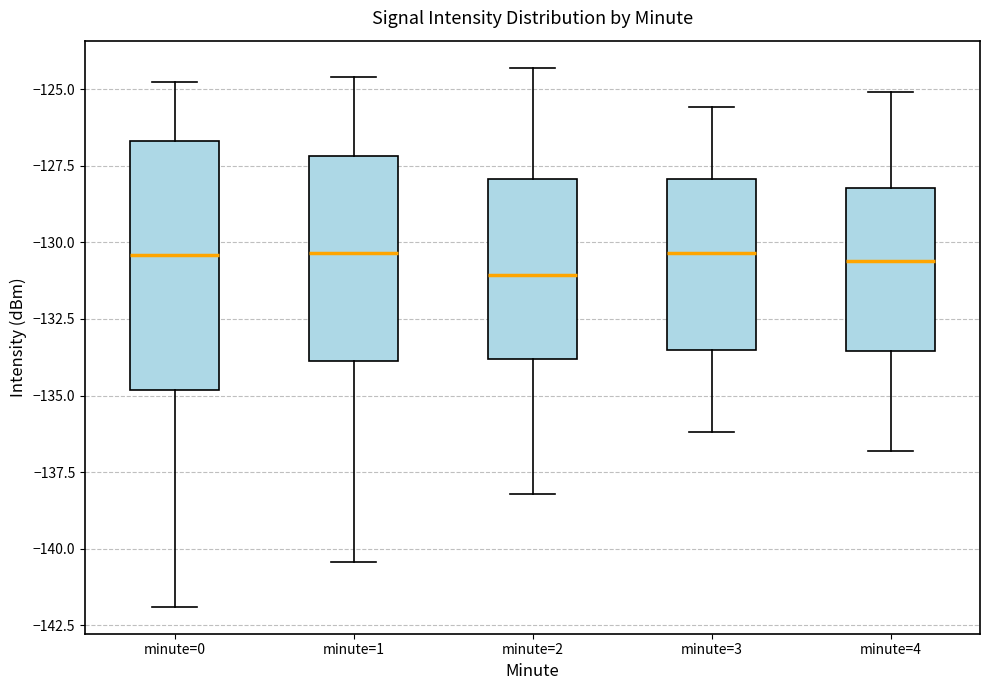

Reading left to right, transcribe this box plot: for each box, give where its median line is, the range the box spans, and where its two whiskers end, as read against the y-axis. The values are not printed on the chart, so give them approximately, as read against the axis.

minute=0: median -130.5, box -135.0 to -126.5, whiskers -142.0 to -125.0
minute=1: median -130.5, box -134.0 to -127.0, whiskers -140.5 to -124.5
minute=2: median -131.0, box -134.0 to -128.0, whiskers -138.0 to -124.5
minute=3: median -130.5, box -133.5 to -128.0, whiskers -136.0 to -125.5
minute=4: median -130.5, box -133.5 to -128.0, whiskers -137.0 to -125.0